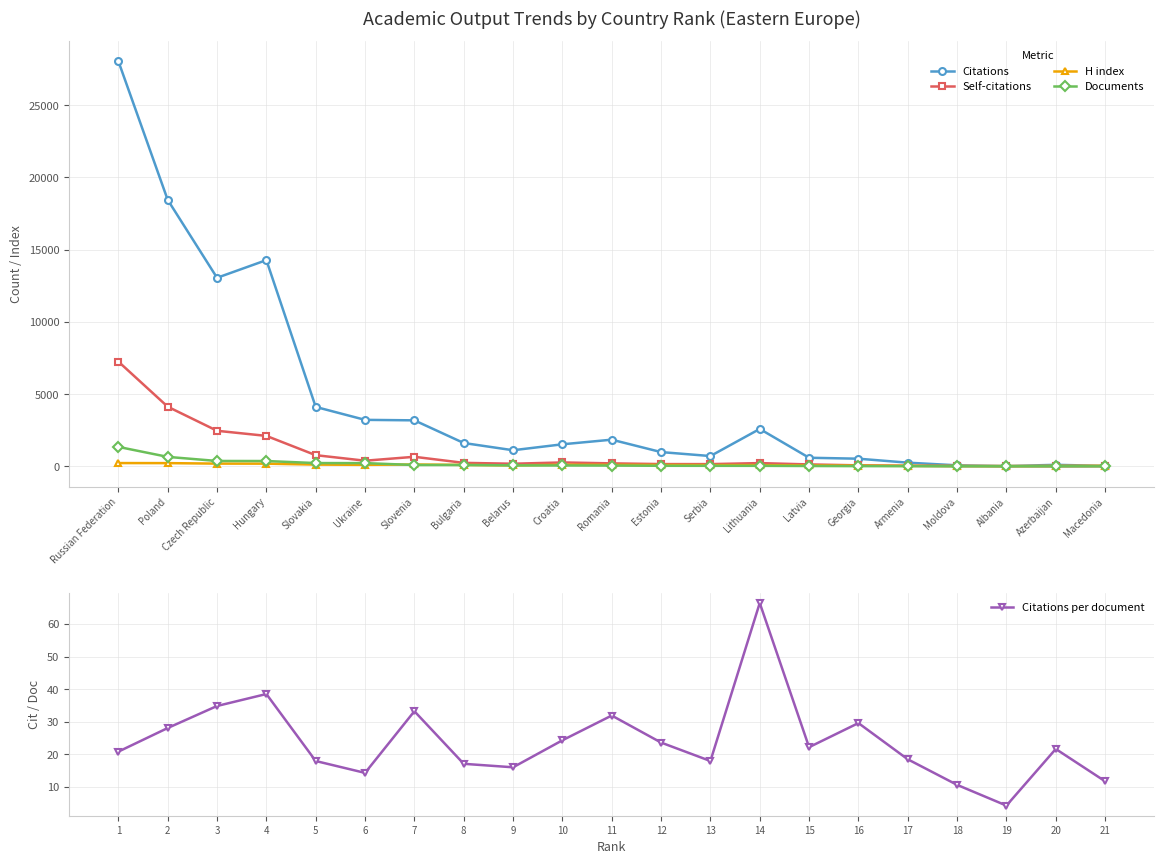

What is the highest value of the Documents series?

1350